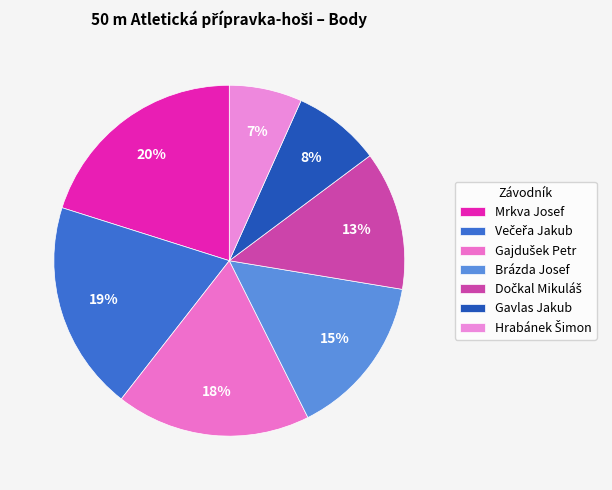

Is there a majority slice in this chart?

No